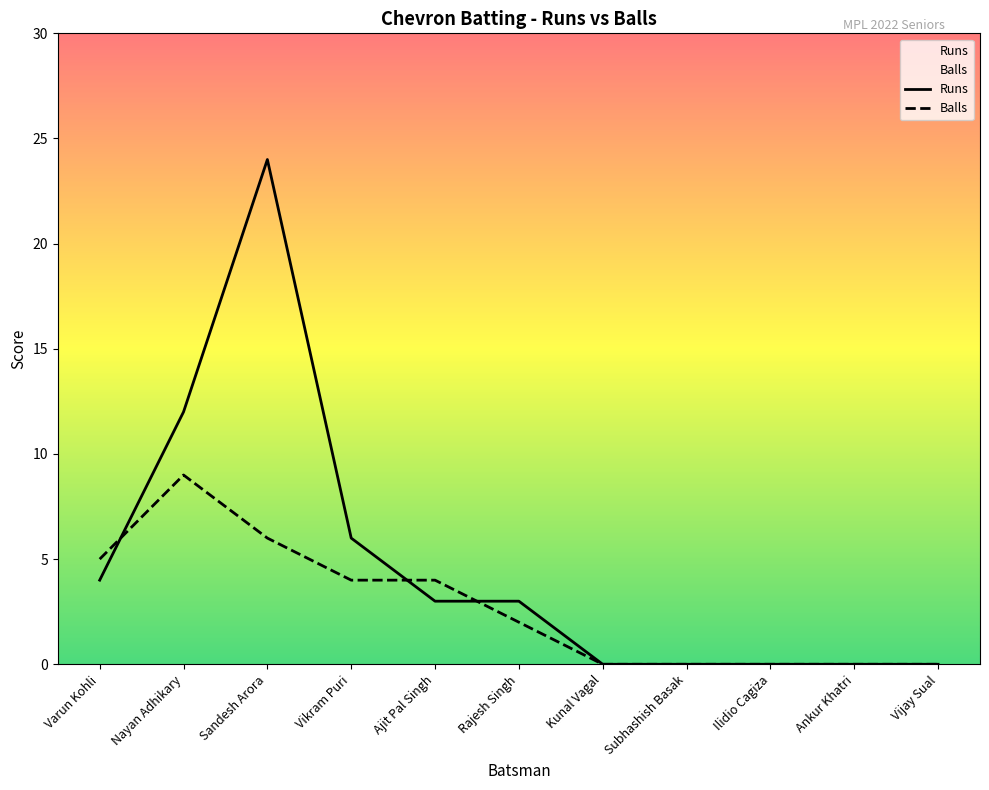

Reading left to right, what are all the values shown in this chart?

Runs: Varun Kohli=4	Nayan Adhikary=12	Sandesh Arora=24	Vikram Puri=6	Ajit Pal Singh=3	Rajesh Singh=3	Kunal Vagal=0	Subhashish Basak=0	Ilidio Cagiza=0	Ankur Khatri=0	Vijay Sual=0
Balls: Varun Kohli=5	Nayan Adhikary=9	Sandesh Arora=6	Vikram Puri=4	Ajit Pal Singh=4	Rajesh Singh=2	Kunal Vagal=0	Subhashish Basak=0	Ilidio Cagiza=0	Ankur Khatri=0	Vijay Sual=0